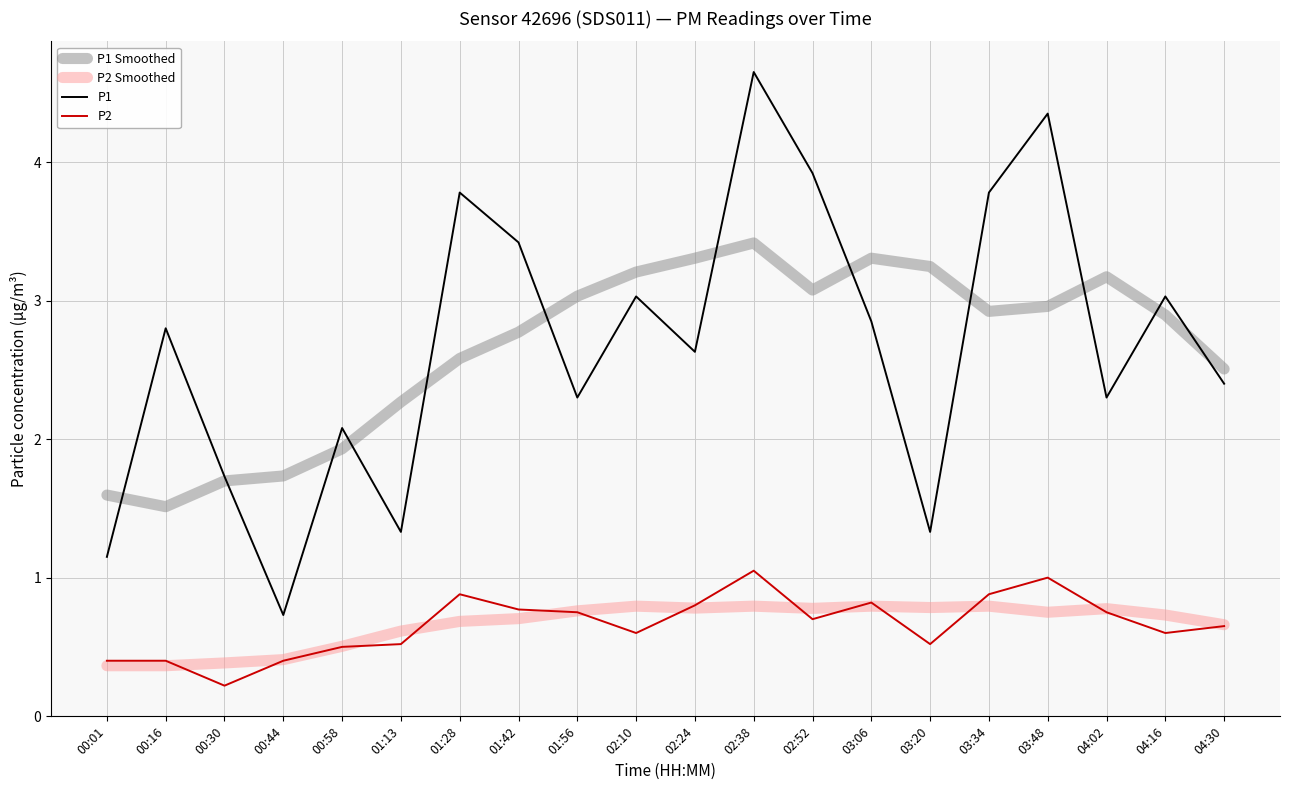

True or false: P2 has more than 0 points higher than both neighbors.

True